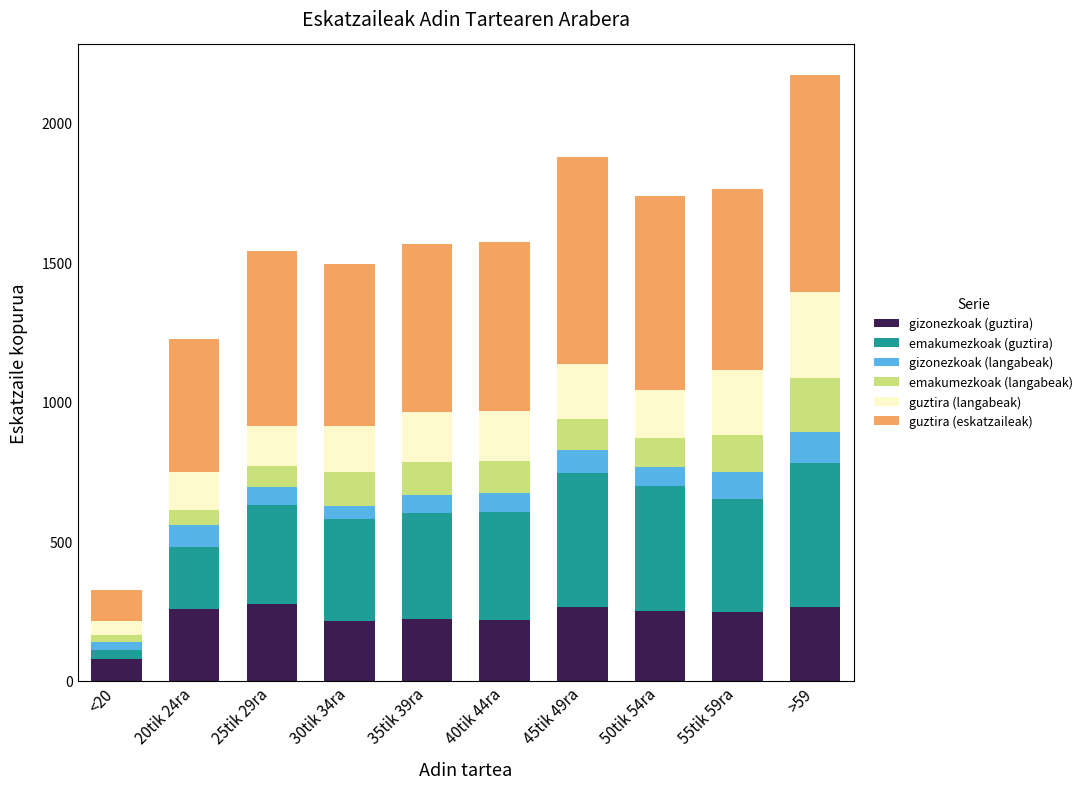

What is the highest value of the gizonezkoak (guztira) series?

274